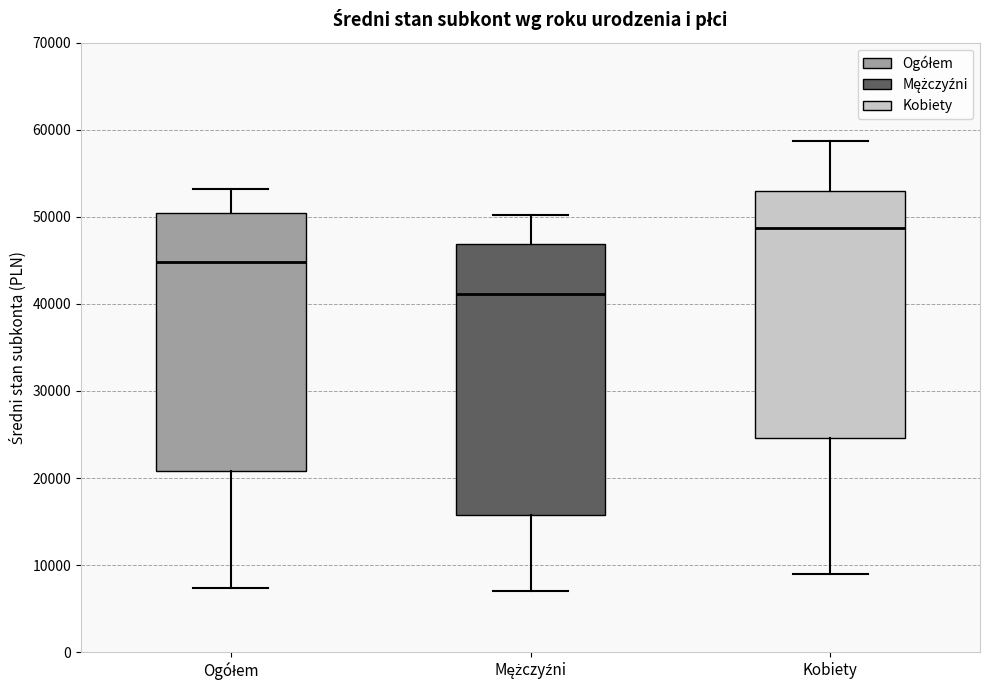

Where is the upper edge of the box for Kobiety on the y-axis? The values are not printed on the chart, so give them approximately, as read against the axis.

53000